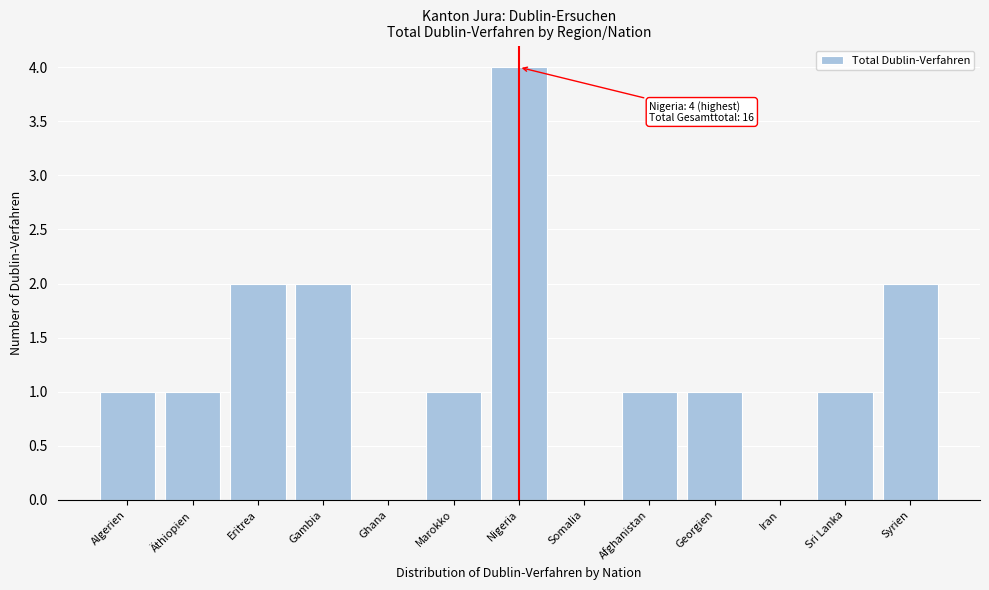

Reading right to left, list all the values displayed in this chart.

Syrien=2	Sri Lanka=1	Iran=0	Georgien=1	Afghanistan=1	Somalia=0	Nigeria=4	Marokko=1	Ghana=0	Gambia=2	Eritrea=2	Äthiopien=1	Algerien=1